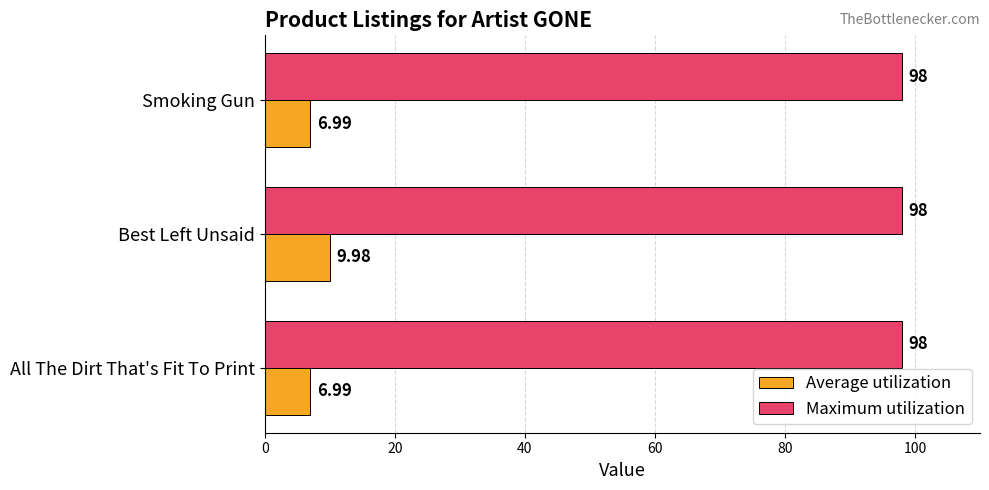

What is the total value across all series at Best Left Unsaid?

108.0